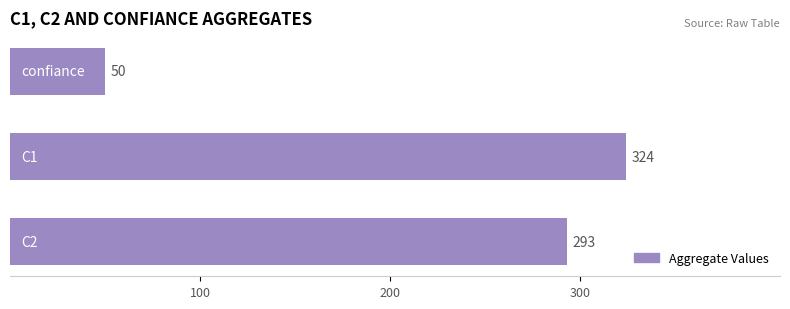

How many values are between 50 and 324?

3